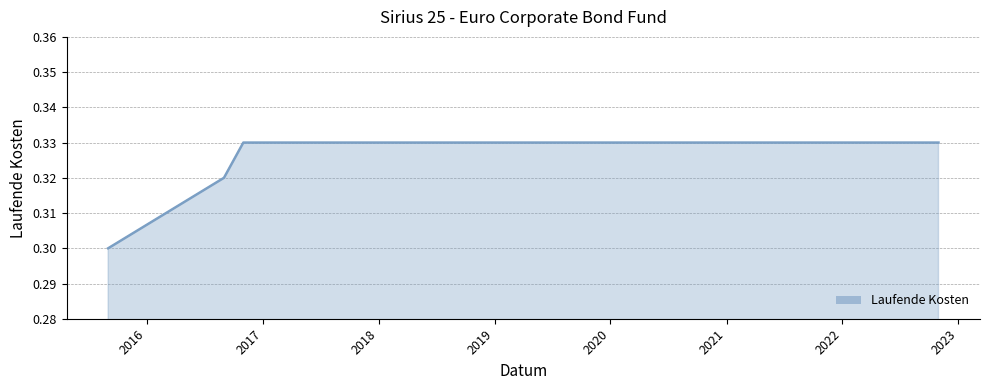

How many lines are shown in the chart?

1